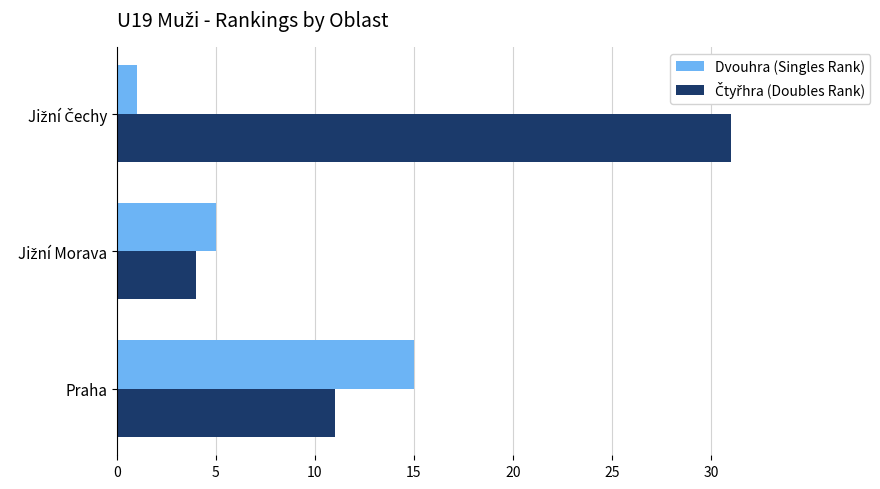

The Dvouhra (Singles Rank) series shows 5 at Praha. True or false?

False